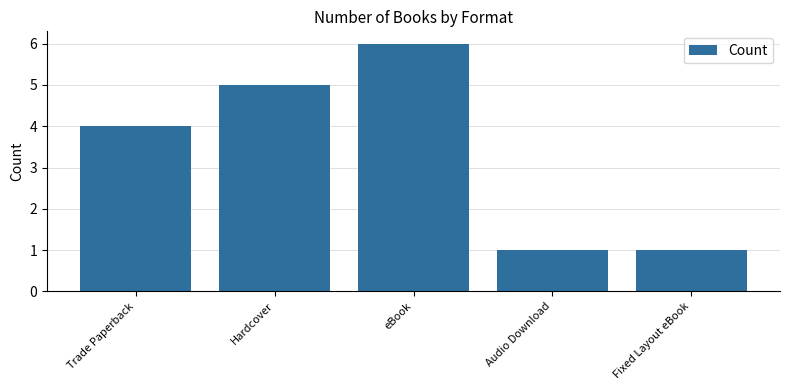

At which category does the chart reach its peak across all series?

eBook